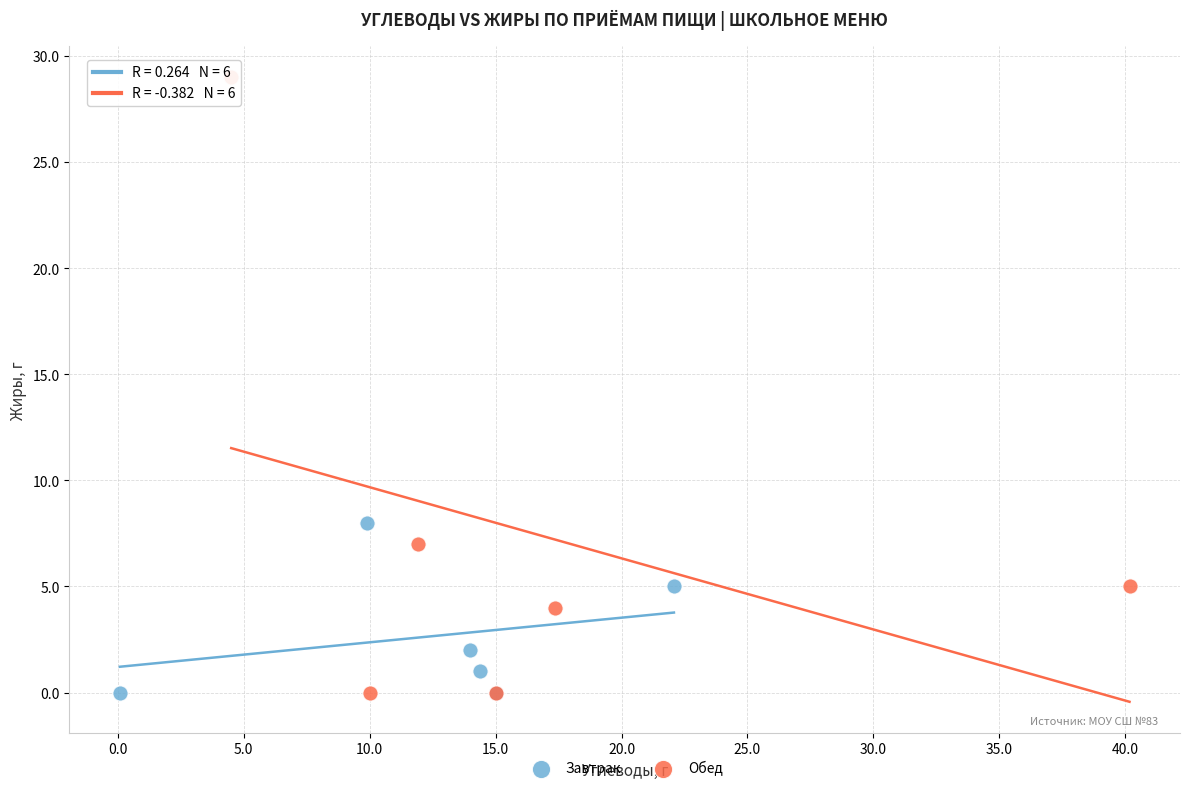

Which series reaches the maximum Y coordinate?

Обед